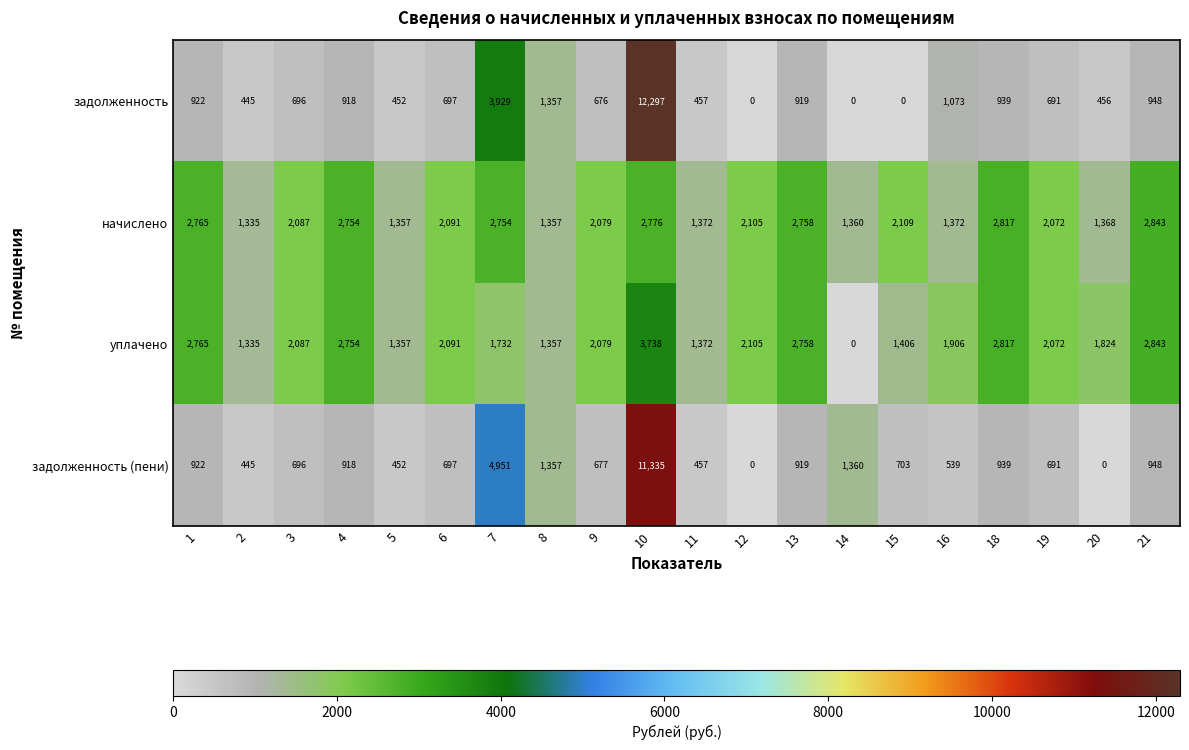

The уплачено series shows 1043 at 12. True or false?

False